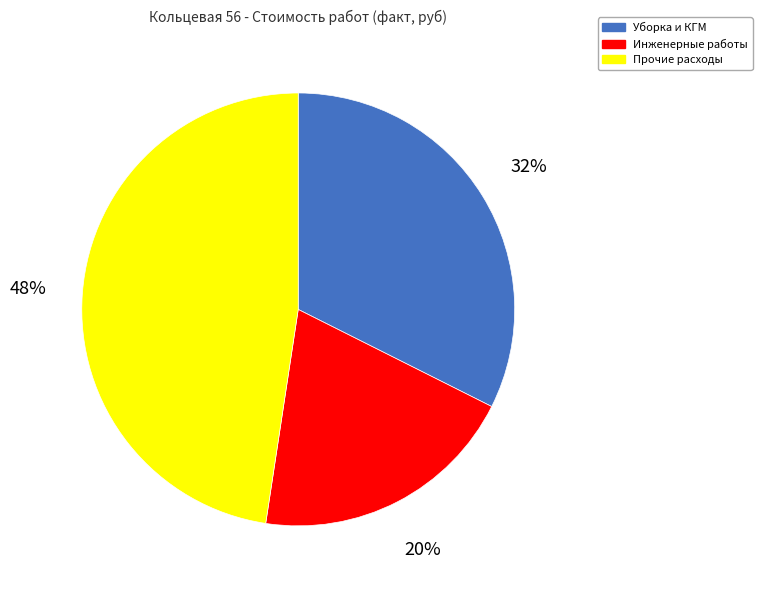

How many segments does this pie chart have?

3